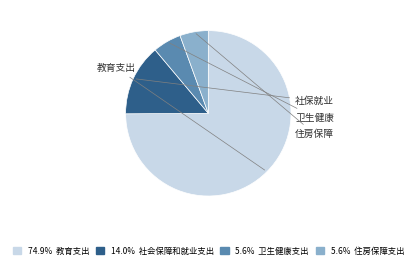

Is there any slice that represents more than half of the pie?

Yes